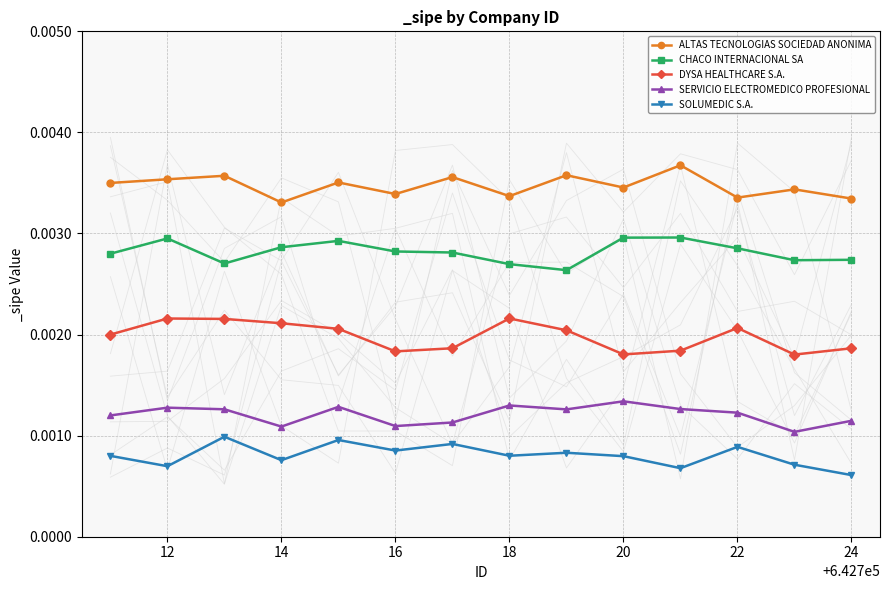

True or false: DYSA HEALTHCARE S.A. and SOLUMEDIC S.A. cross at least once.

False